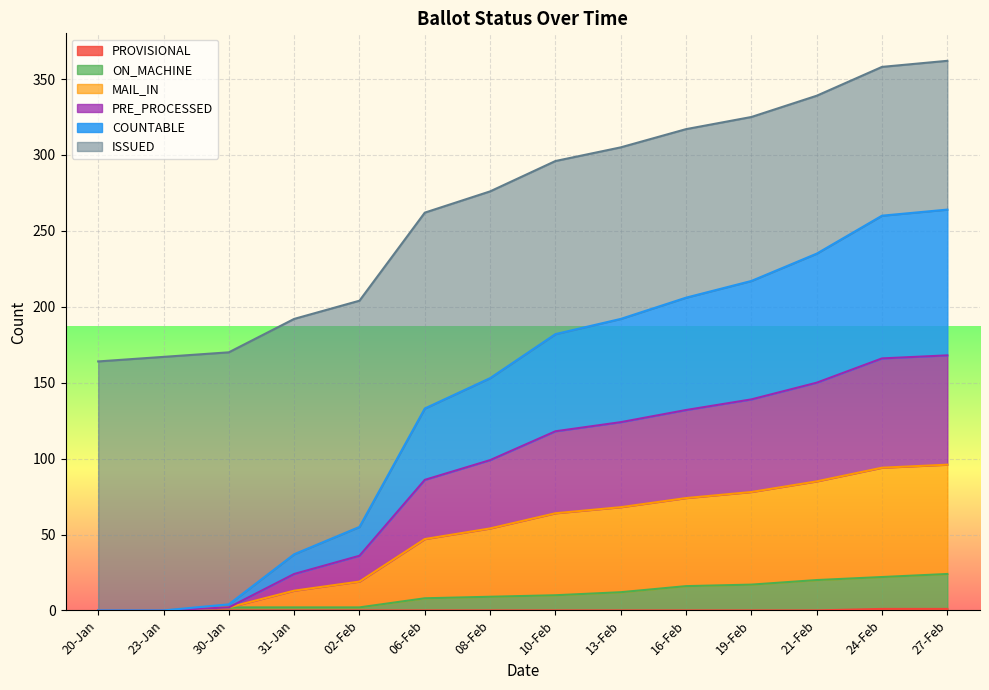

What are all the series names shown in the legend?

COUNTABLE, PRE_PROCESSED, MAIL_IN, ON_MACHINE, PROVISIONAL, ISSUED